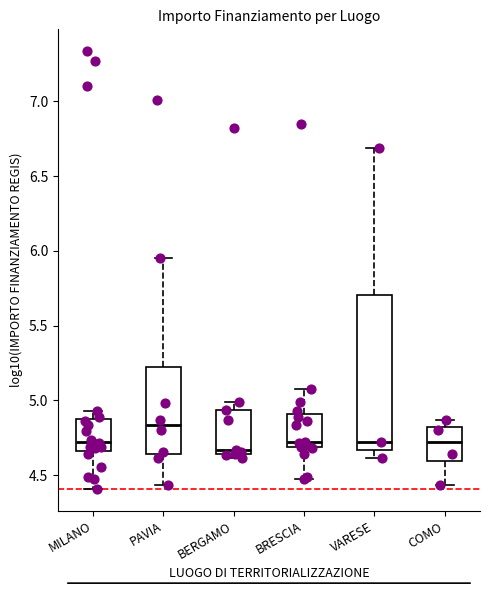

Which box's median line is the lowest?

BERGAMO